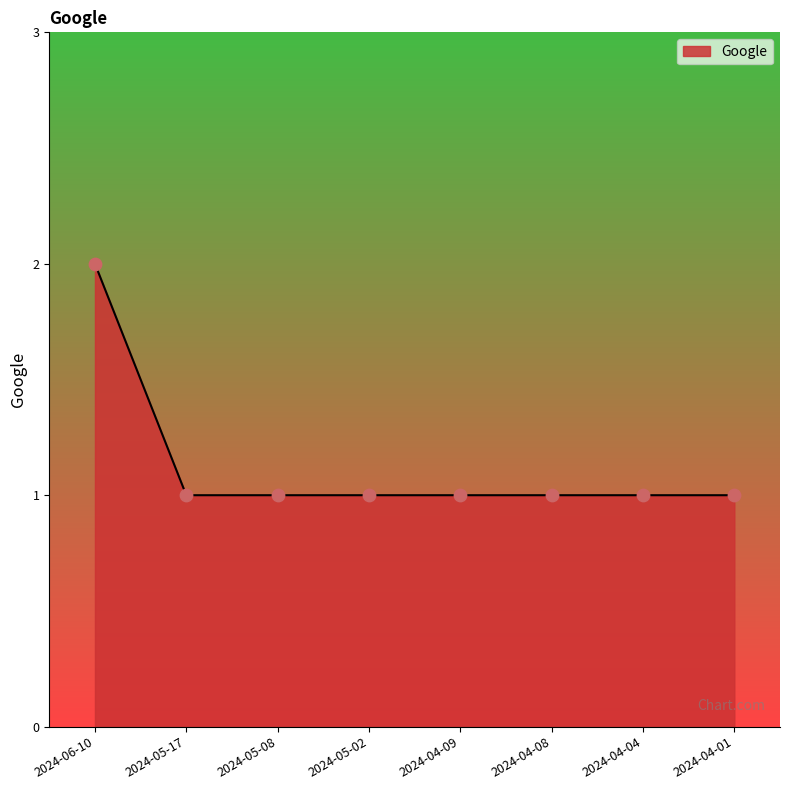

What is the ratio of the value at 2024-04-09 to the value at 2024-04-04?

1.0